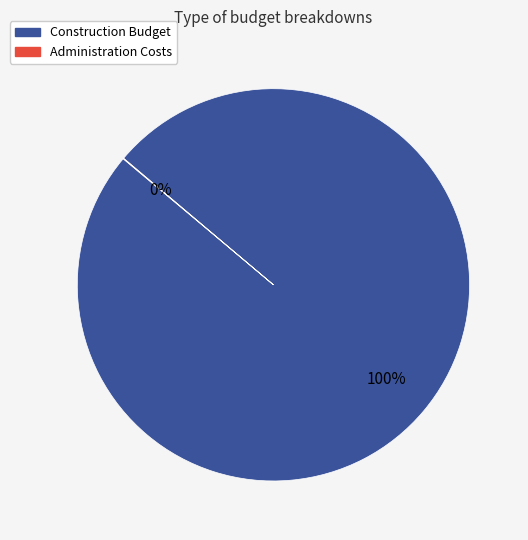

To the nearest percent, what percentage of the pie is Construction Budget?

100%